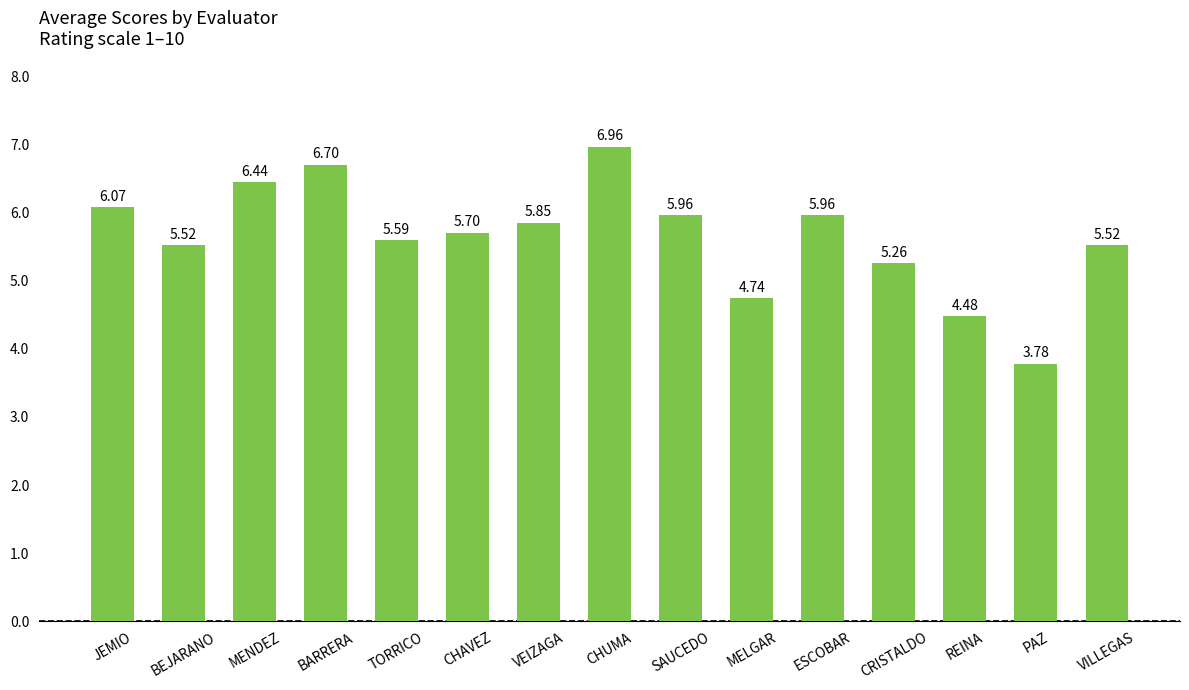

What is the label of the 1st bar from the right?

VILLEGAS